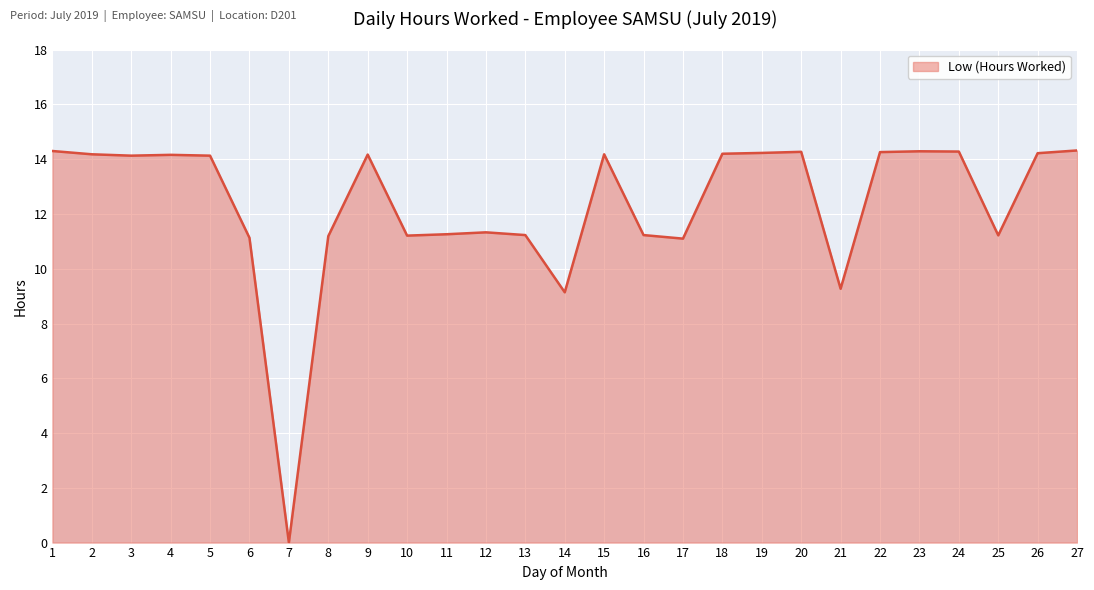

At which category does the chart reach its minimum across all series?

7